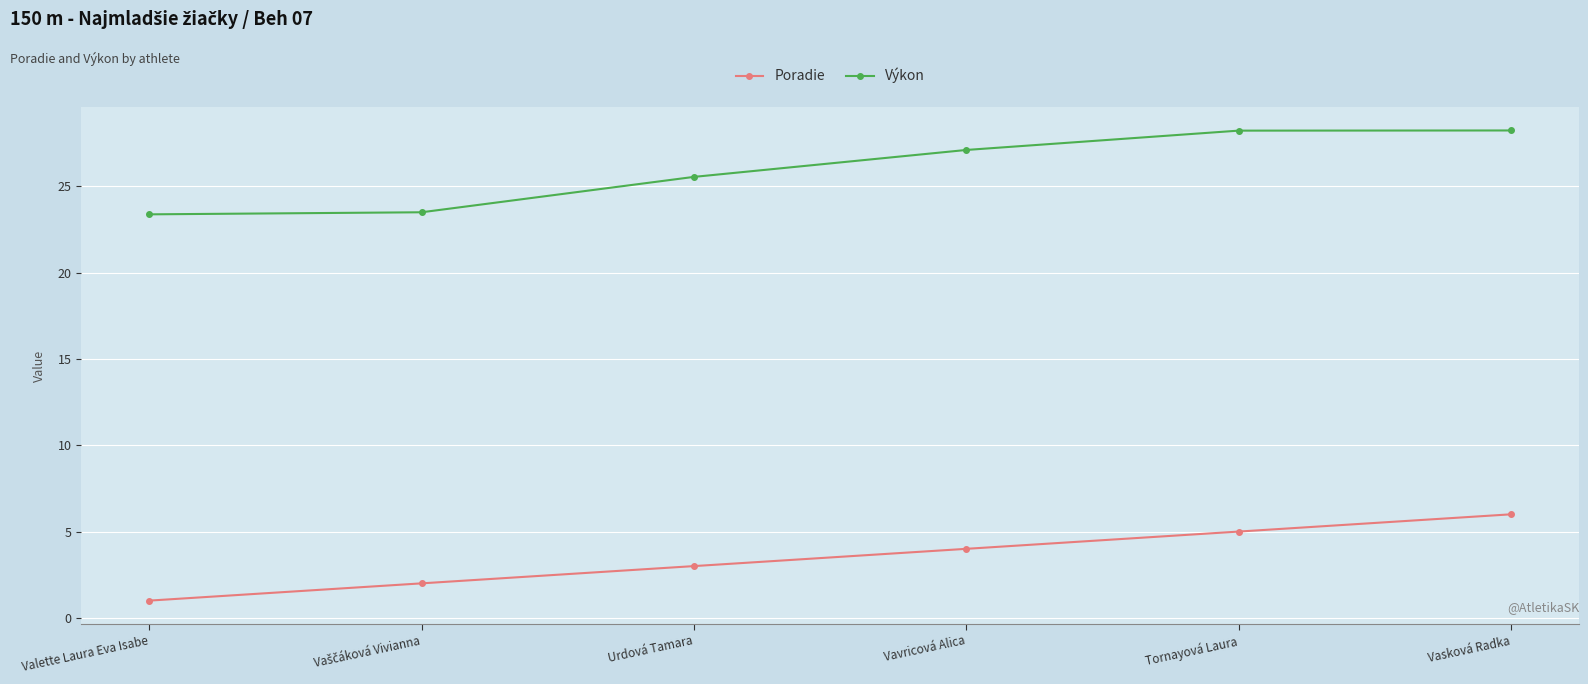

What is the greatest value displayed?

28.2